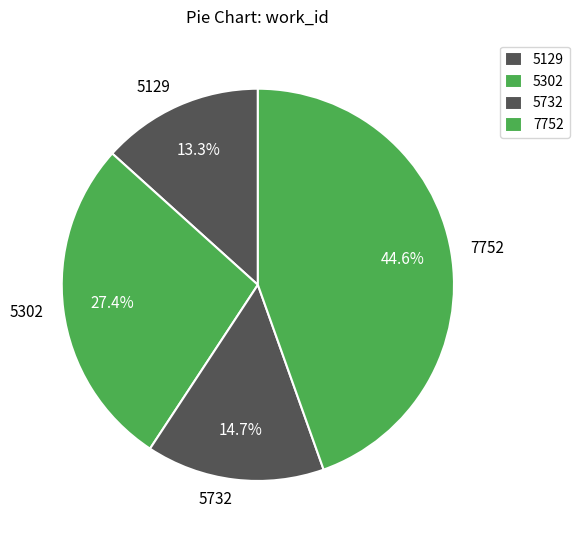

What percentage do 5732 and 5129 together represent?

28.0%